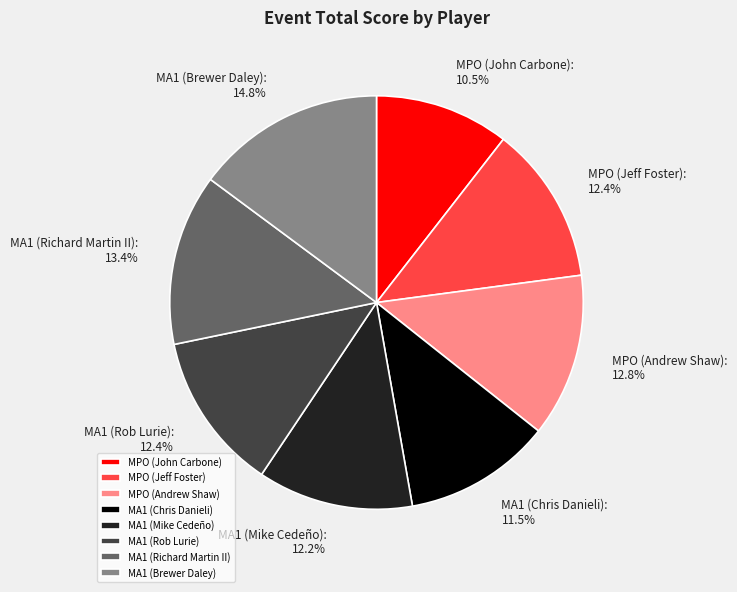

What percentage is NOT represented by MPO (Andrew Shaw)?

87.2%